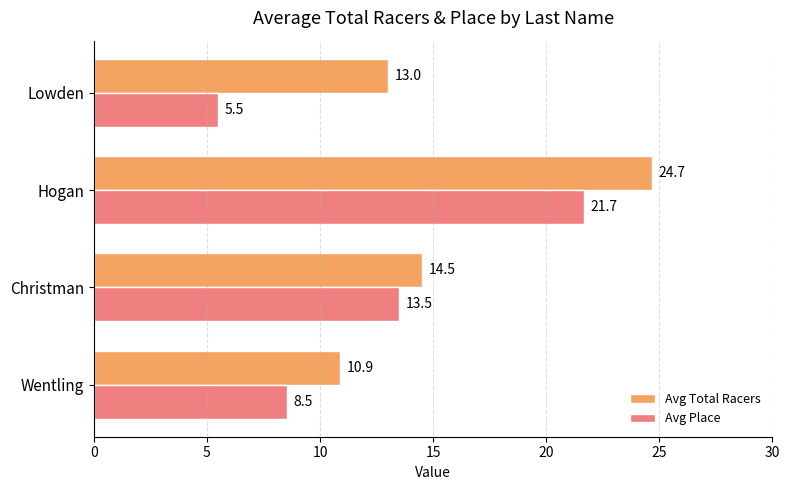

Rank the categories by Avg Place value from highest to lowest.

Hogan, Christman, Wentling, Lowden